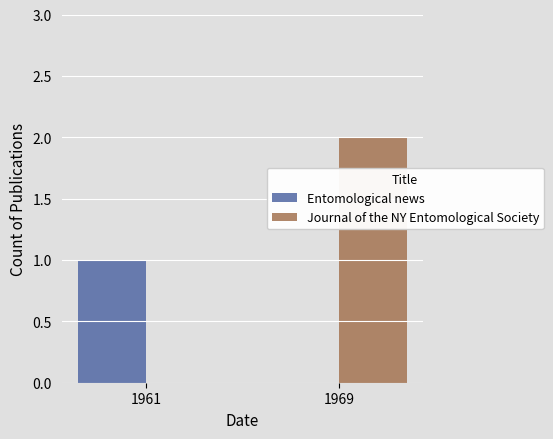

Is the value of Entomological news at 1961 greater than the value of Journal of the NY Entomological Society at 1969?

No